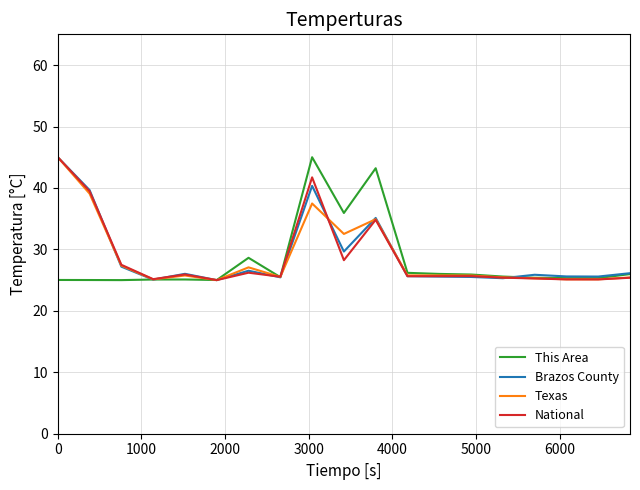

What is the maximum value for Texas?

45.0